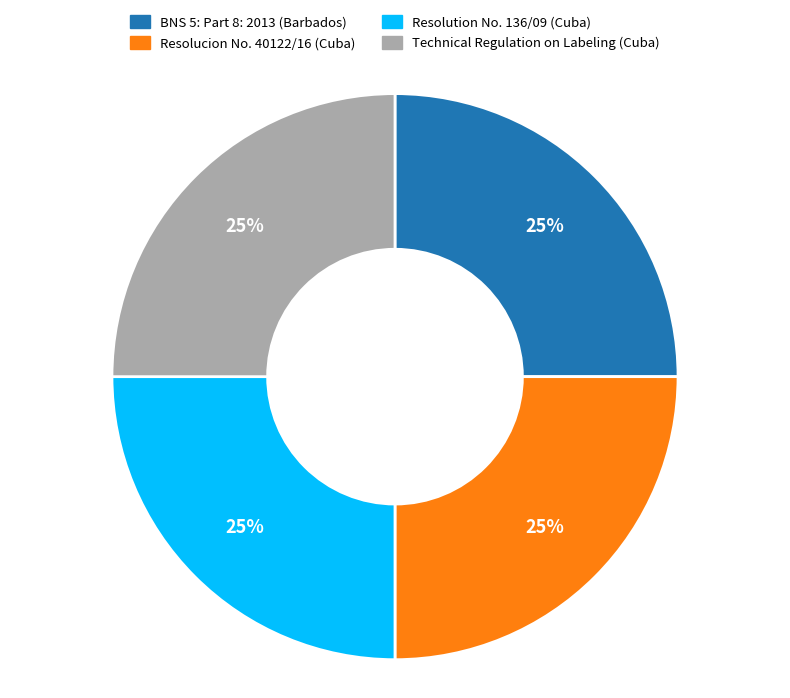

What is the ratio of the value at Technical Regulation on Labeling (Cuba) to the value at Resolucion No. 40122/16 (Cuba)?

1.0